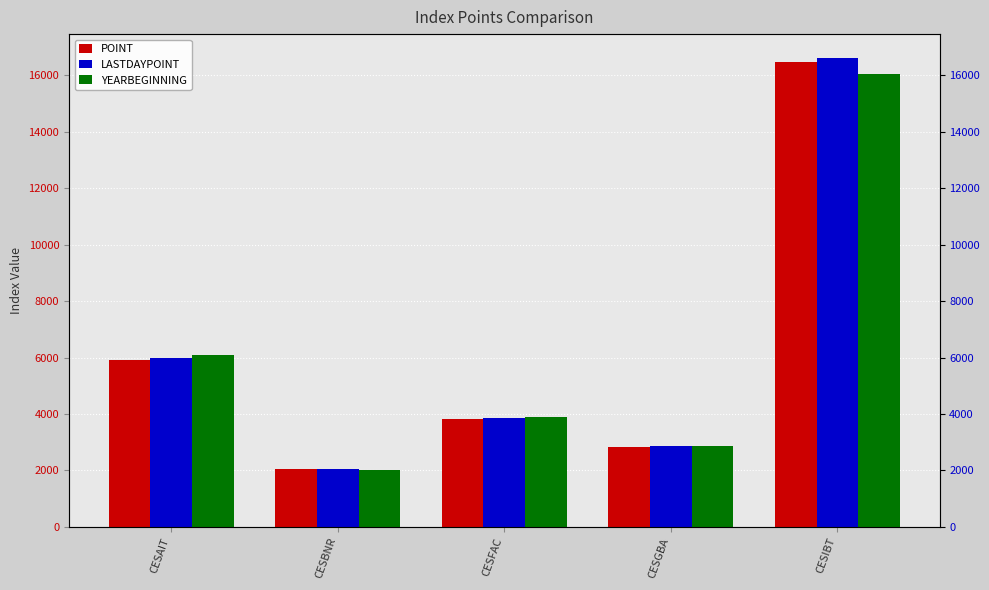

What value does the LASTDAYPOINT series have at CESGBA?

2850.2